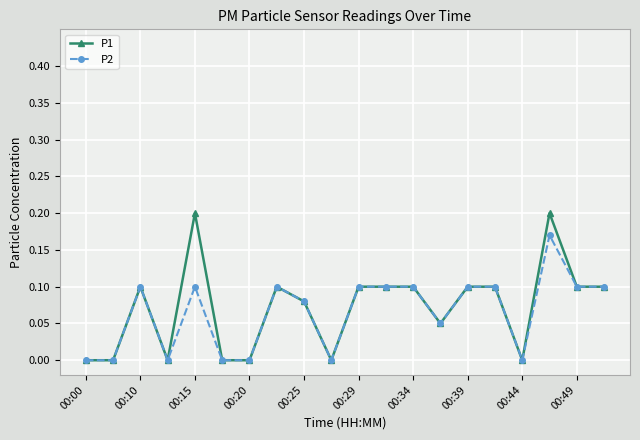

True or false: P2 has more than 1 points higher than both neighbors.

True